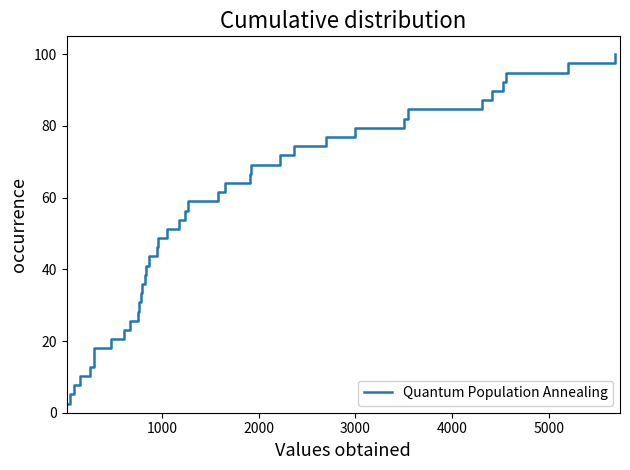

Is this an area chart (filled region under the line)?

No